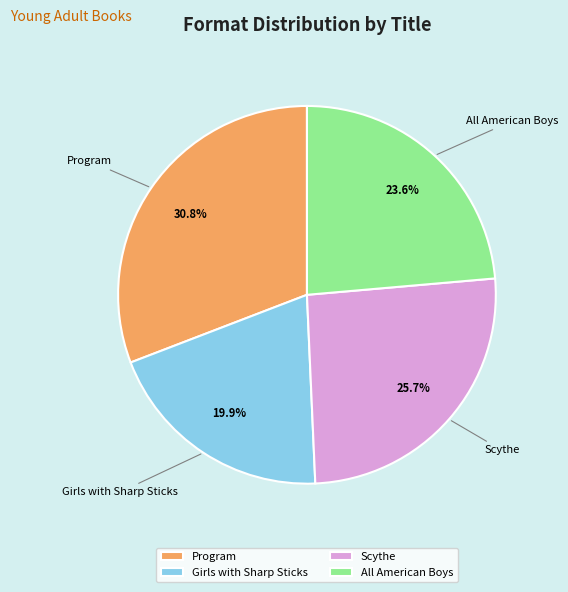

Combined, do Scythe and All American Boys account for over 50%?

No